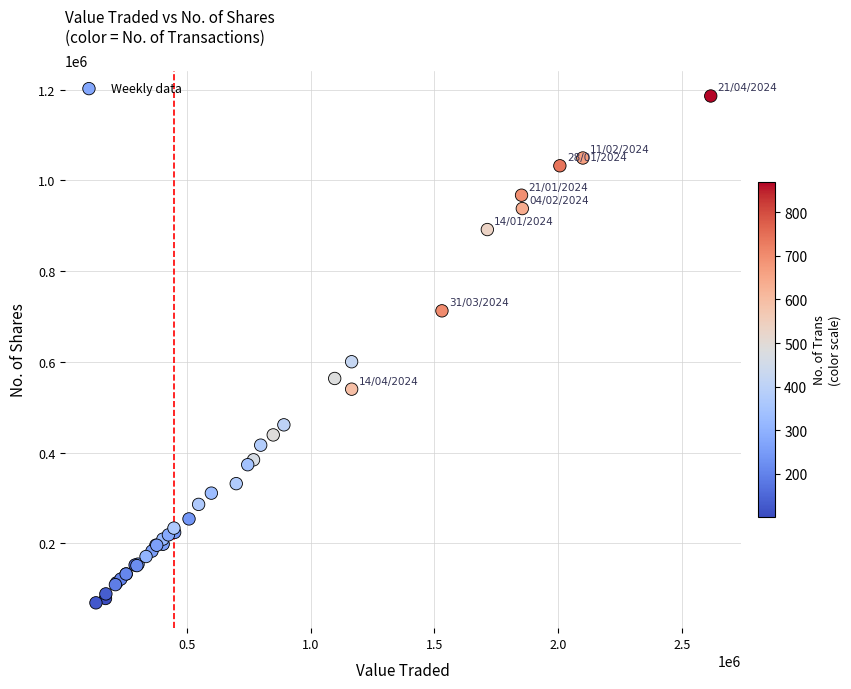

What Y value in the scatter plot is closest to 627309?

600127